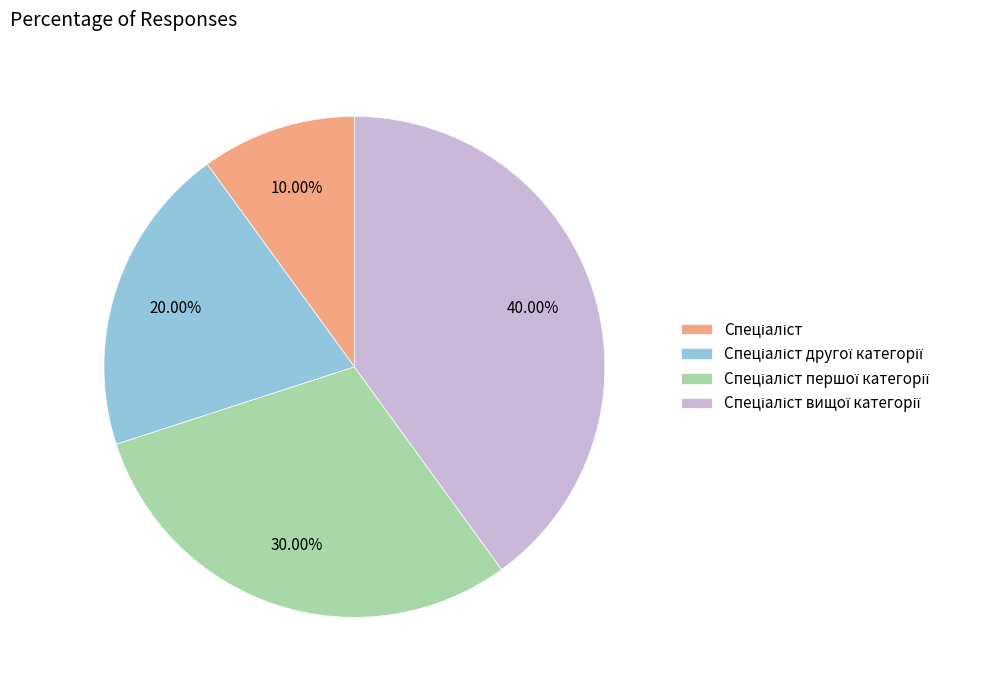

Count the number of slices in the pie.

4